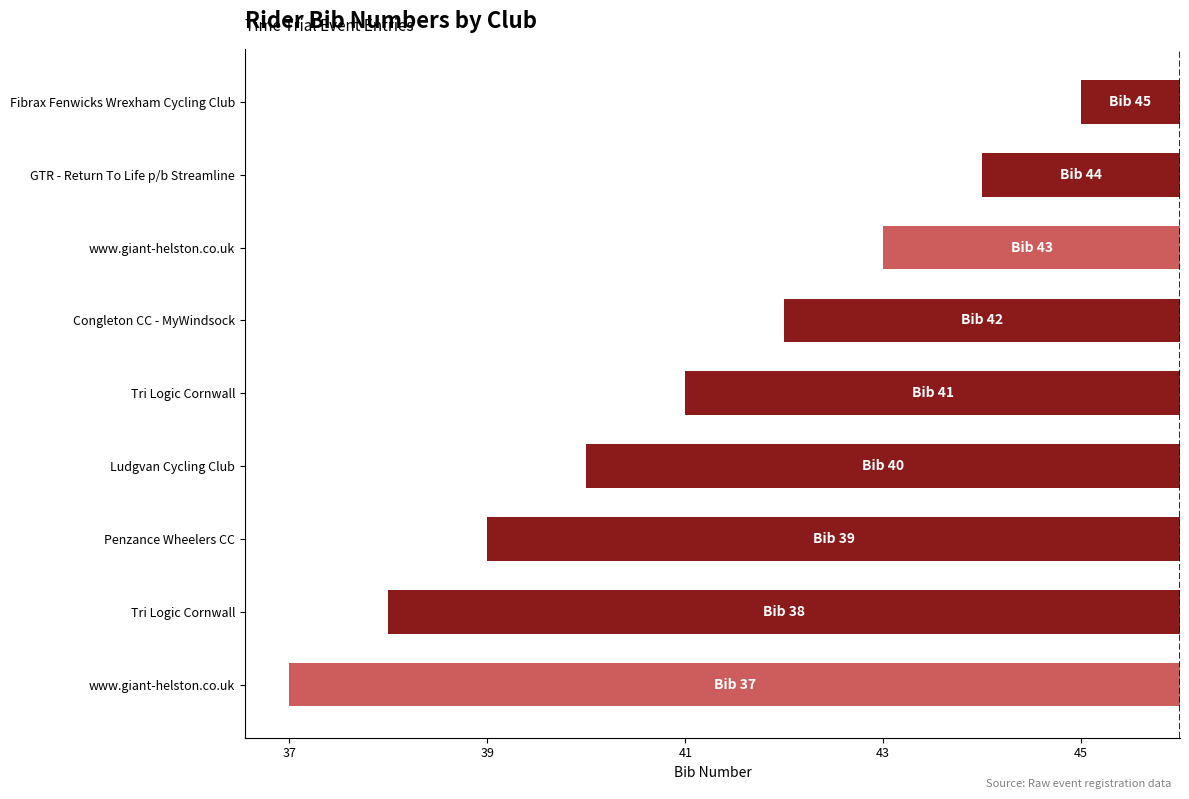

Which category has the highest value across all series?

Fibrax Fenwicks Wrexham Cycling Club